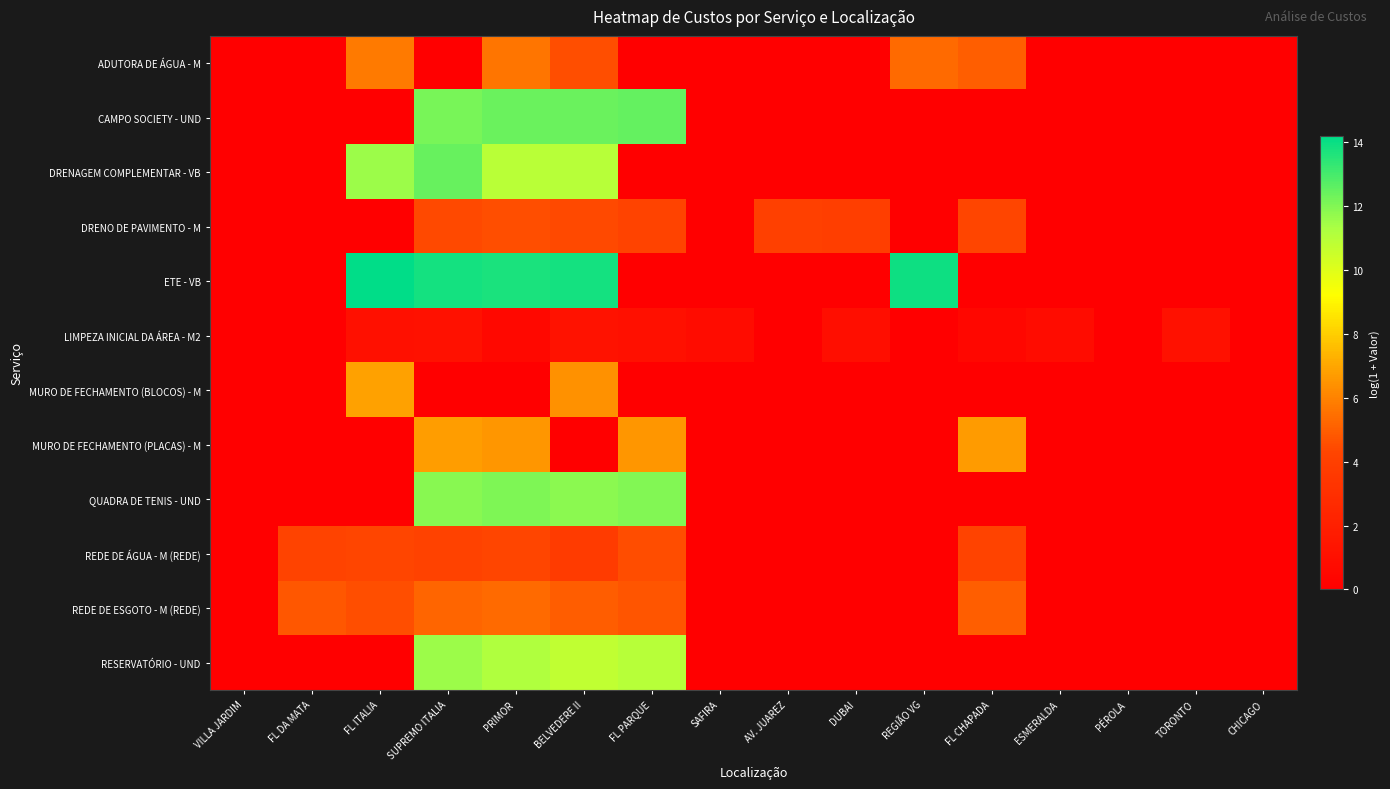

Between REGIÃO VG and FL CHAPADA, which series saw the biggest shift?

ETE - VB